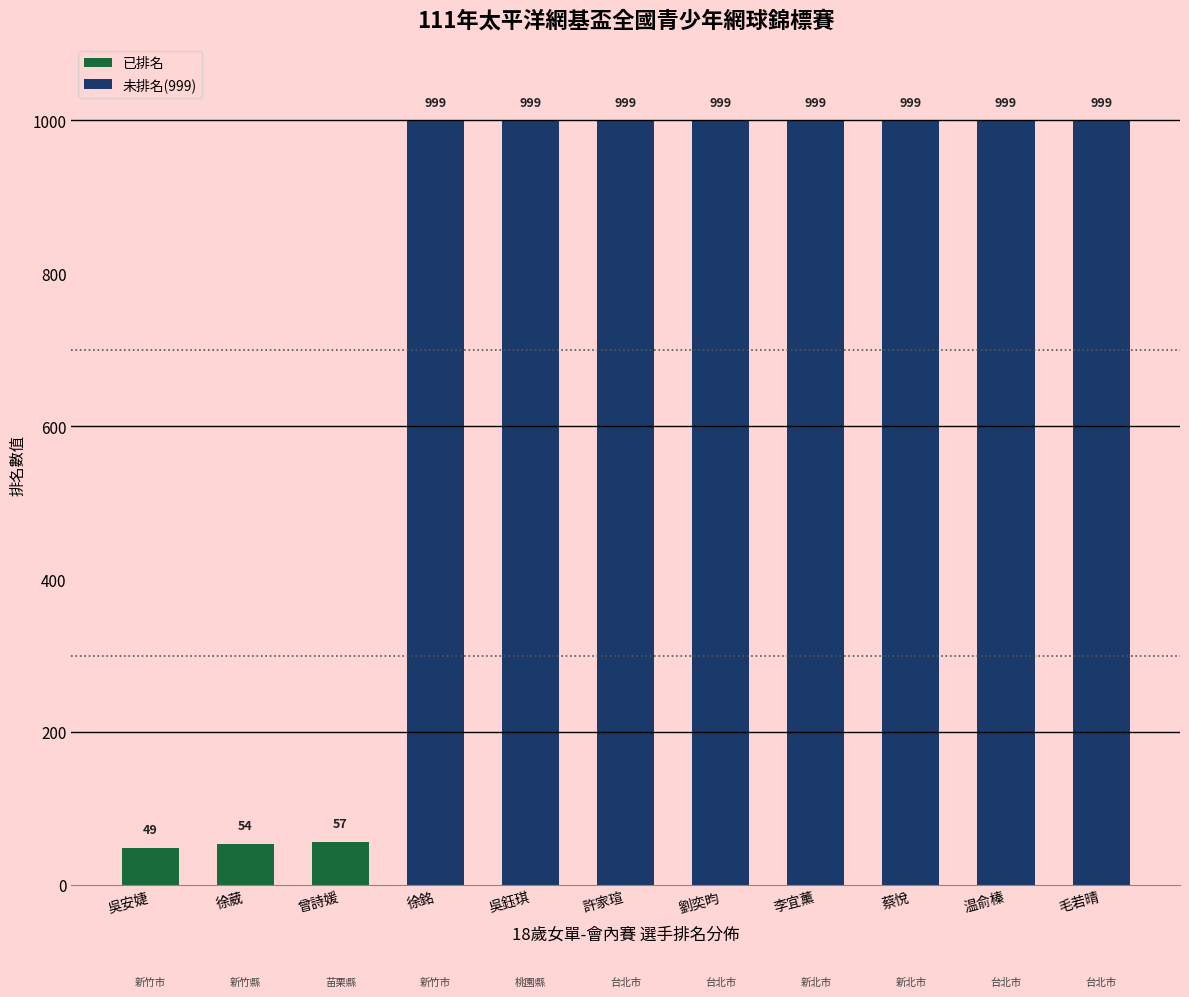

What value does the data have at 吳安婕?

49